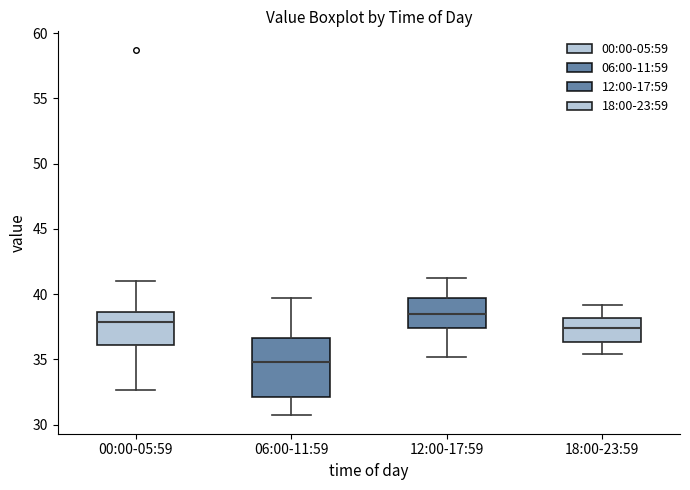

Reading left to right, read every box against the y-axis: the position of its median line, the range the box covers, and the ends of its whiskers. The values are not printed on the chart, so give them approximately, as read against the axis.

00:00-05:59: median 38.0, box 36.0 to 38.5, whiskers 32.5 to 41.0
06:00-11:59: median 35.0, box 32.0 to 36.5, whiskers 30.5 to 39.5
12:00-17:59: median 38.5, box 37.5 to 39.5, whiskers 35.0 to 41.0
18:00-23:59: median 37.5, box 36.5 to 38.0, whiskers 35.5 to 39.0